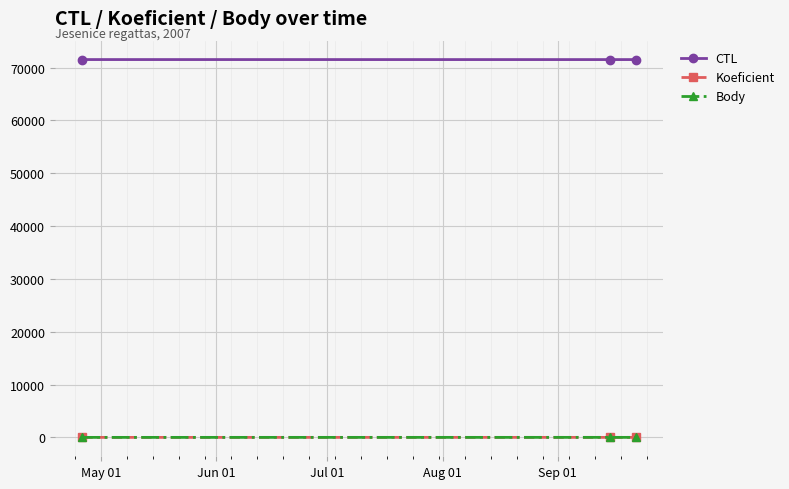

Does the chart have visible grid lines?

Yes